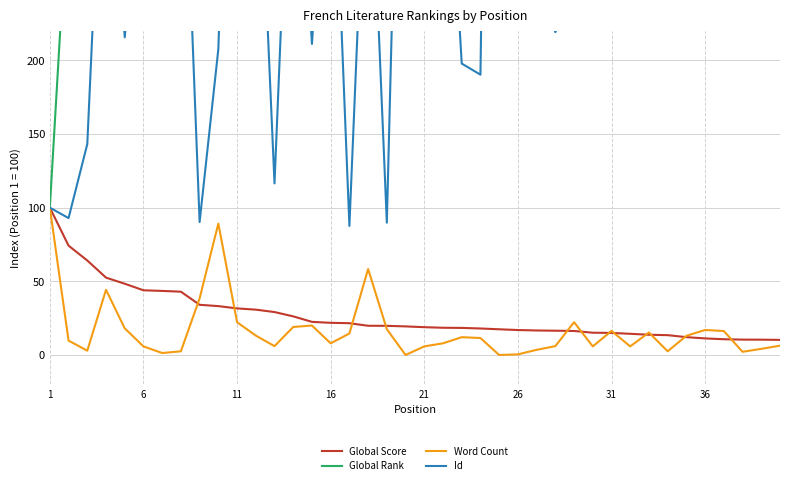

What is the minimum value for Global Score?

10.2